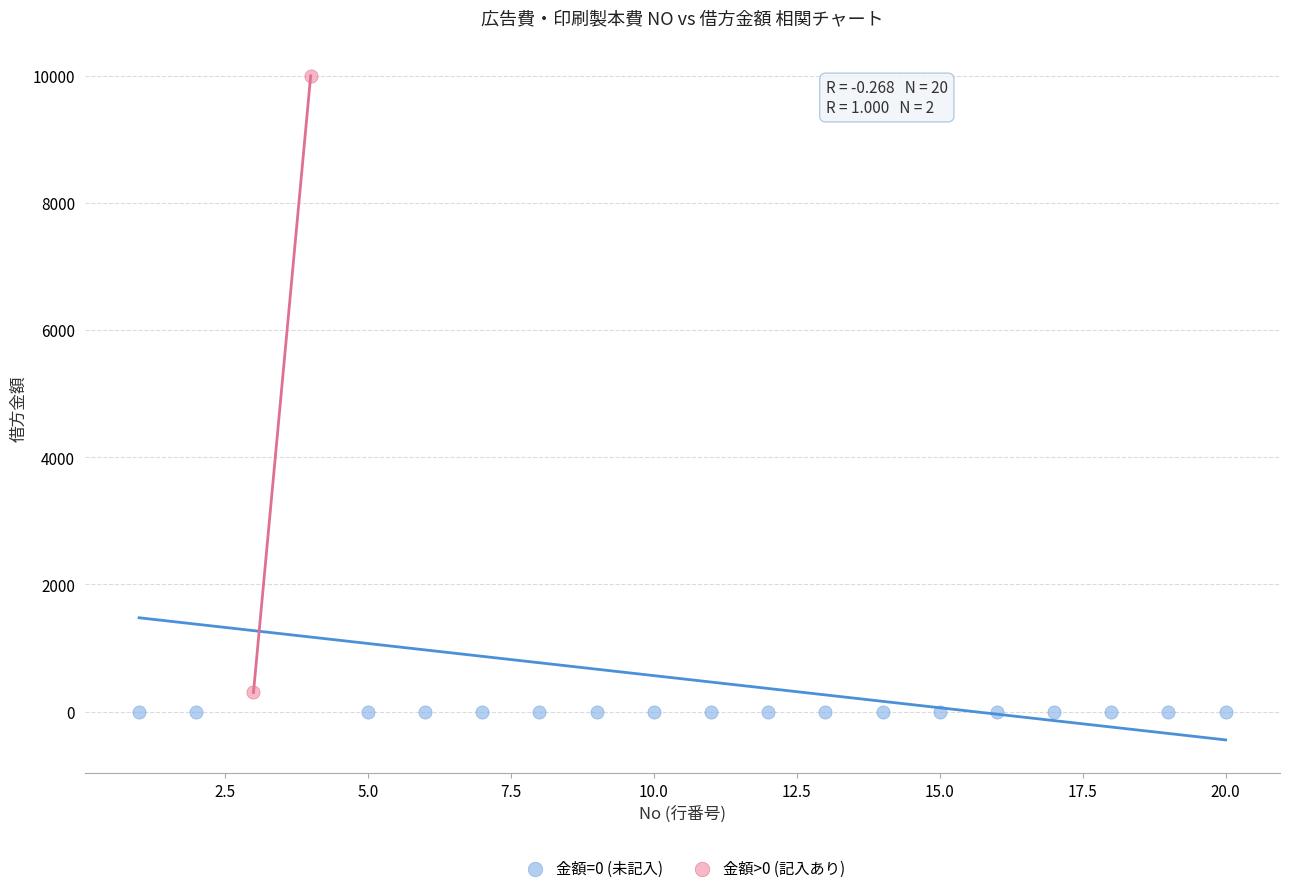

What are all the series names shown in the legend?

金額=0 (未記入), 金額>0 (記入あり)